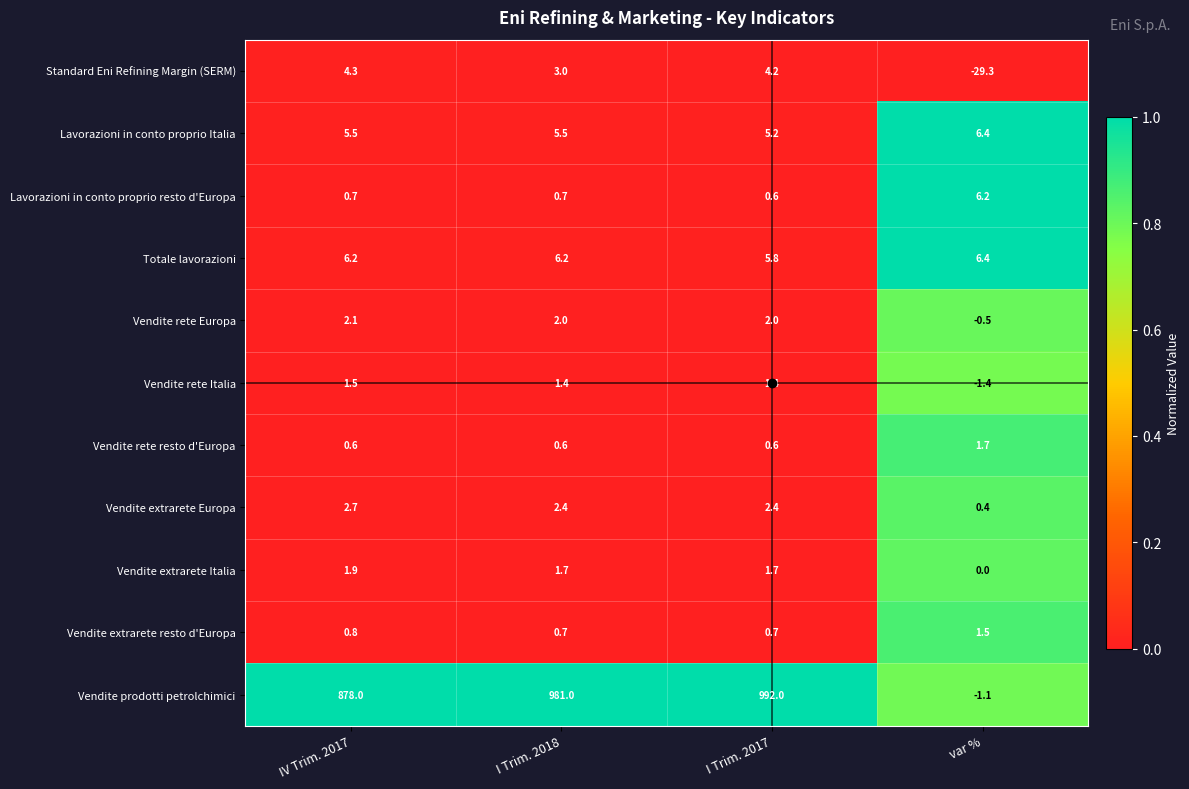

True or false: Vendite extrarete resto d'Europa has a value of 0.2 at I Trim. 2017.

False